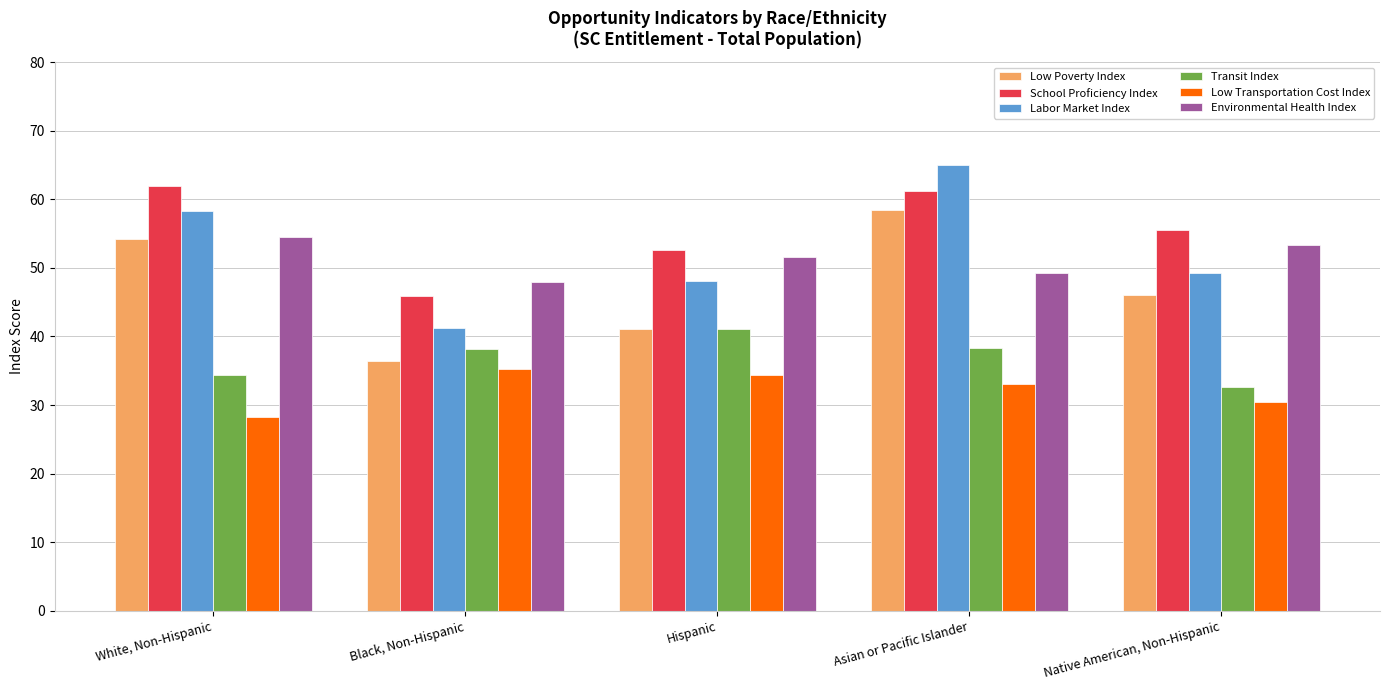

At how many categories does at least one series exceed 34?

5